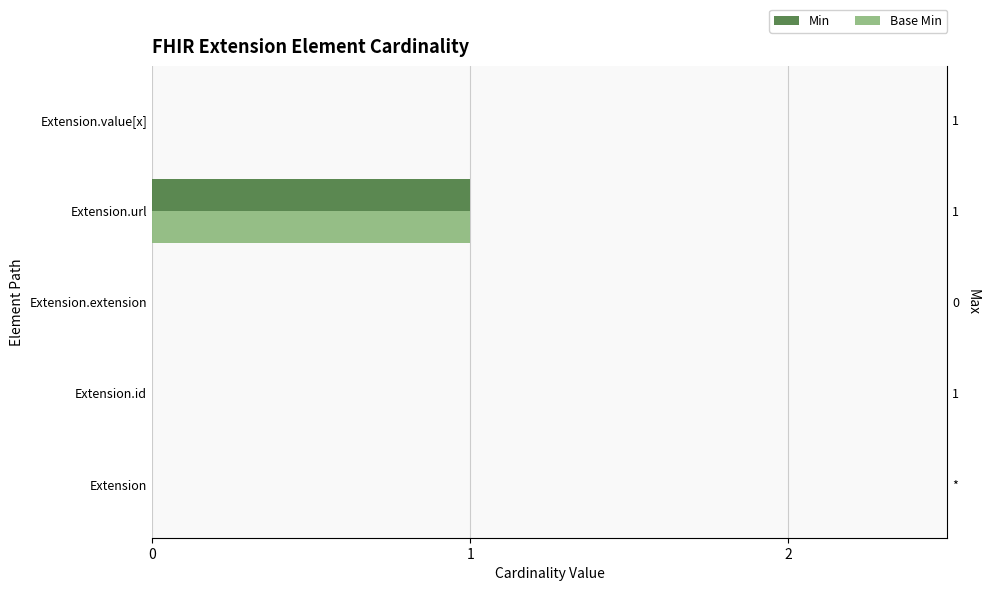

How many data points in Base Min are above 0?

1